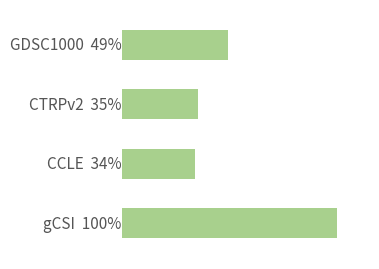

List the labels in order of value, largest first.

0, 3, 2, 1